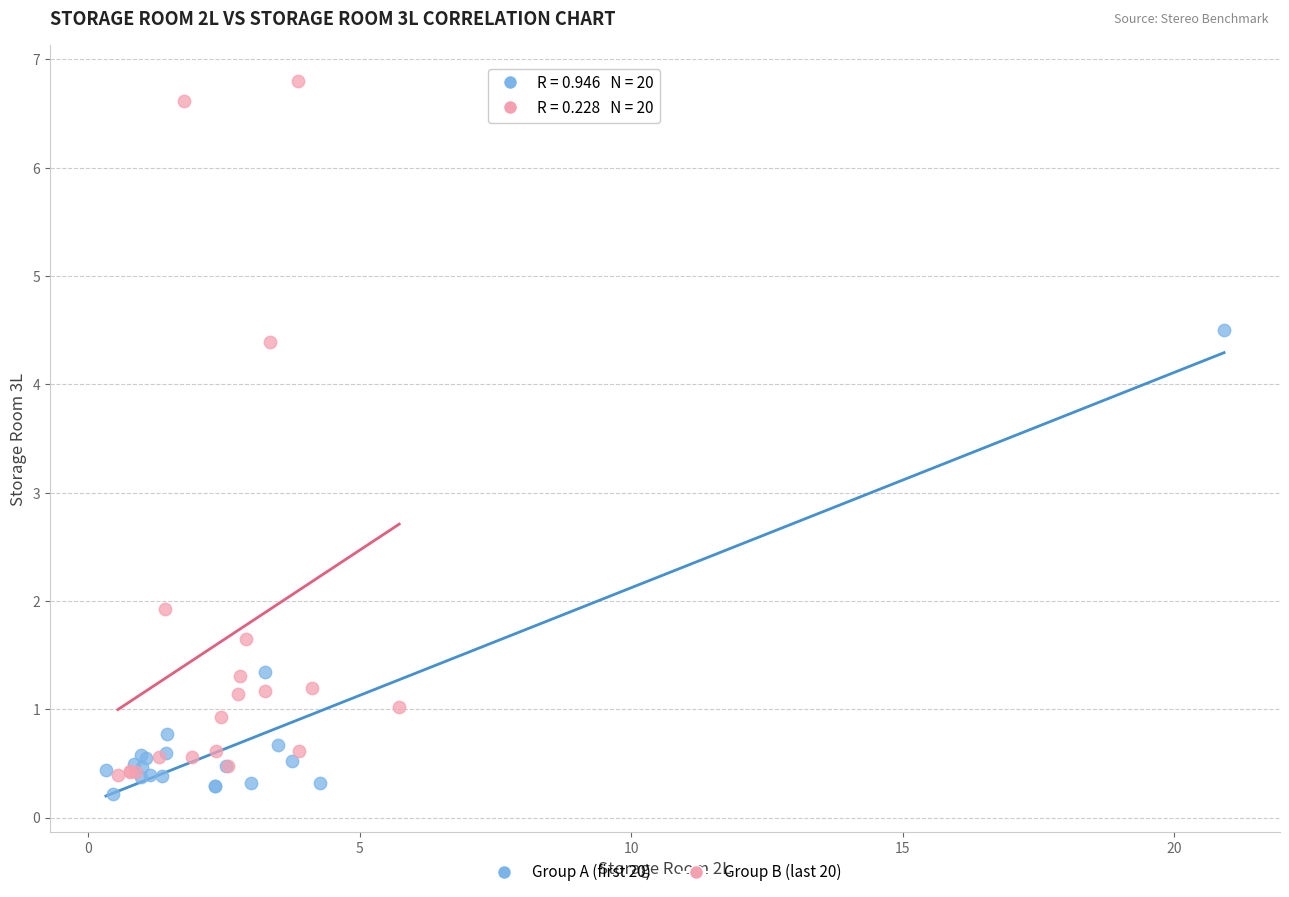

Which series contains the highest Y value?

Group B (last 20)